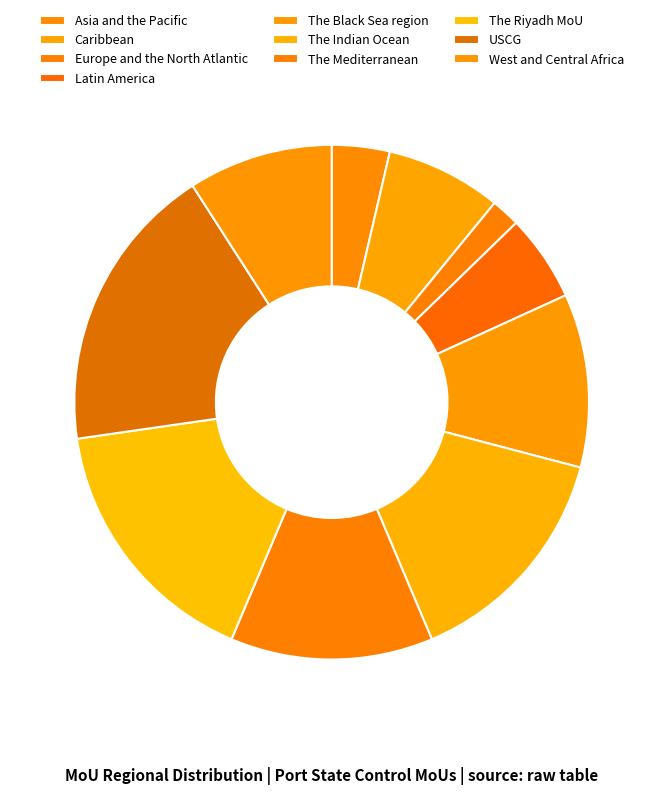

What percentage is NOT represented by Asia and the Pacific?

96.4%